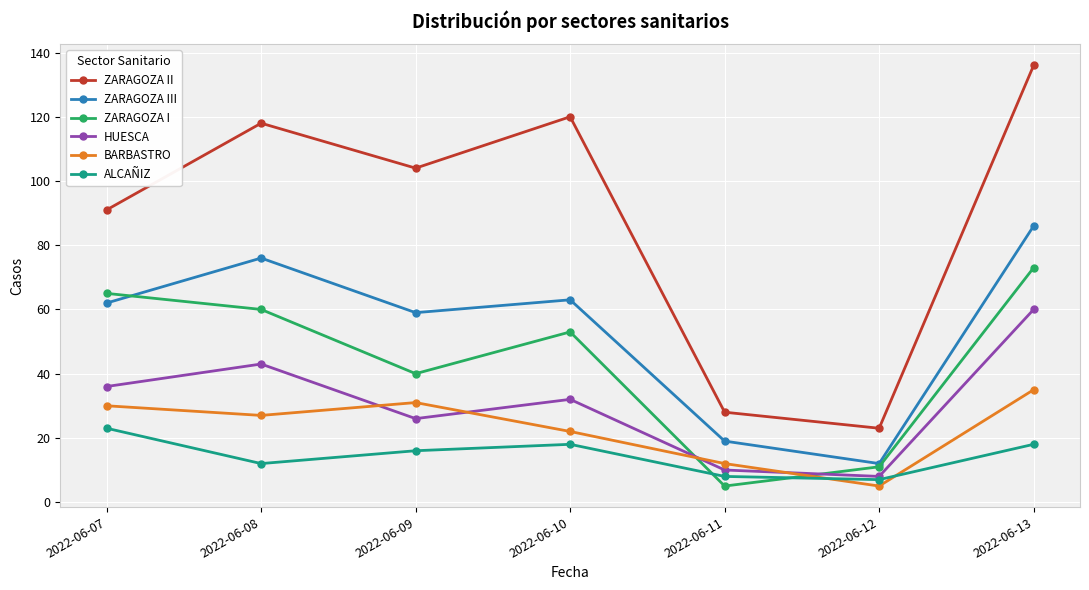

List the series in order of their peak value, highest first.

ZARAGOZA II, ZARAGOZA III, ZARAGOZA I, HUESCA, BARBASTRO, ALCAÑIZ